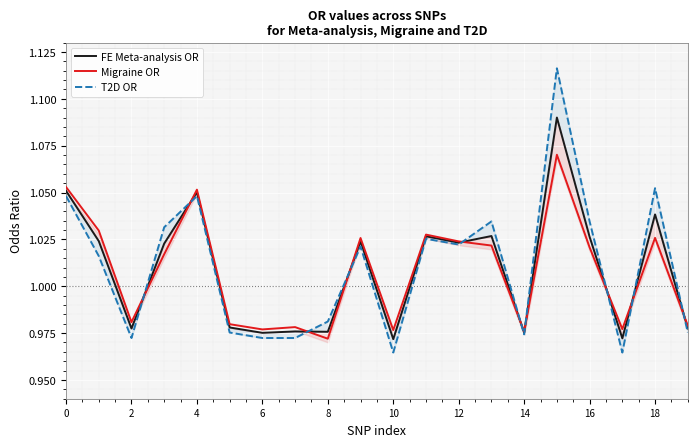

Is it true that T2D OR equals 0.3 at 14?

False